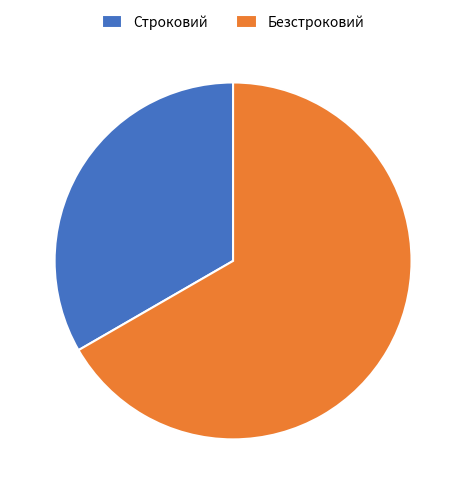

What is the ratio of the value at Строковий to the value at Безстроковий?

0.5